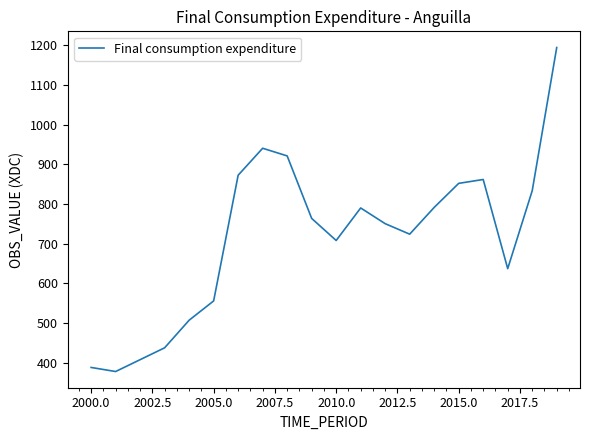

What is the difference between the maximum and minimum values?

817.2